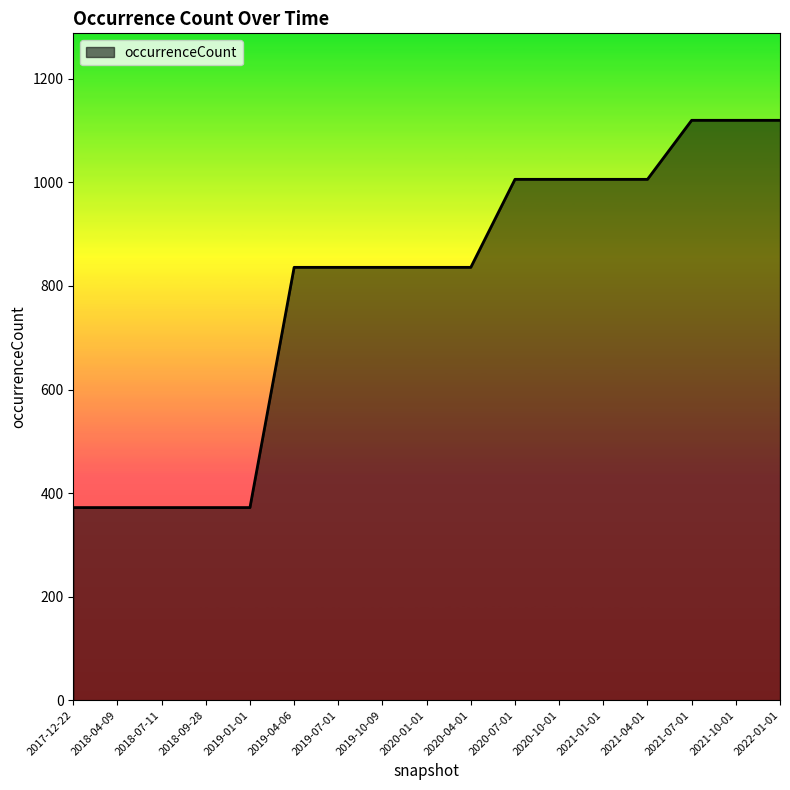

What is the difference between the second highest and second lowest values?

748